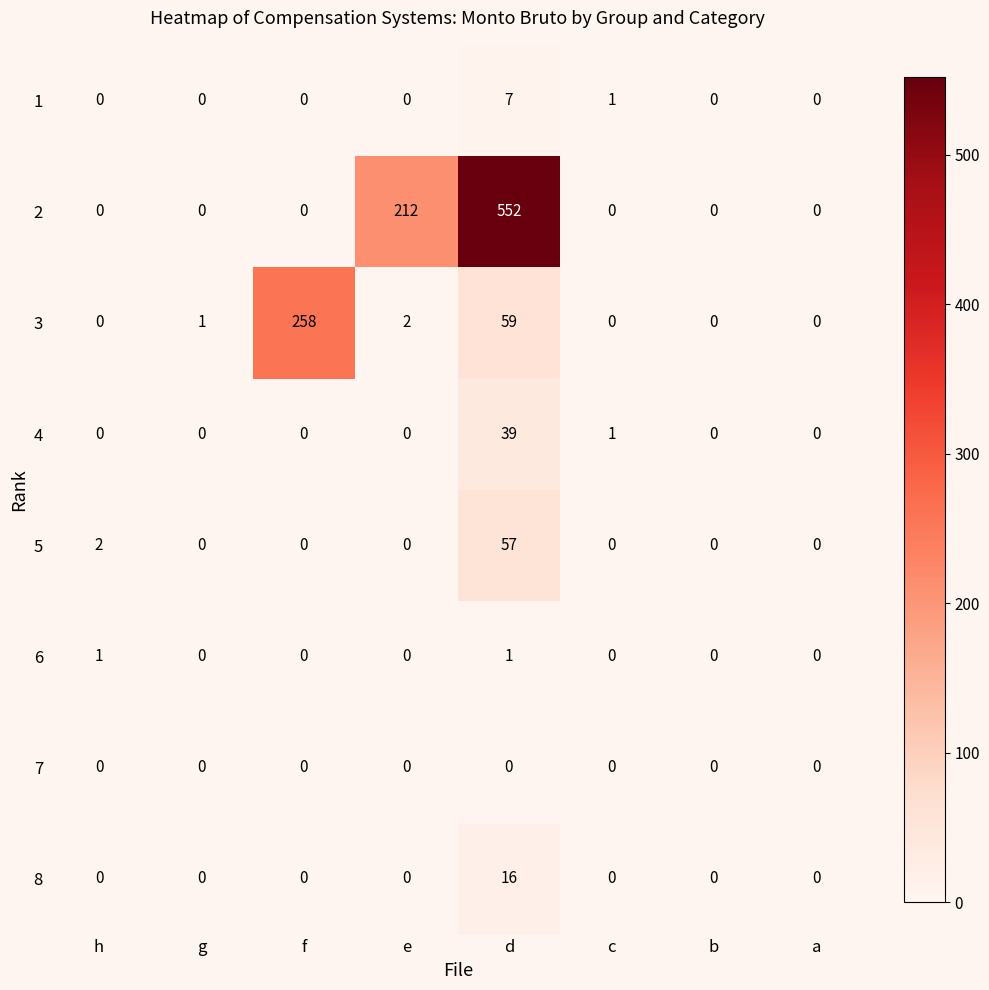

What is the spread (max minus min) of values at d?

552